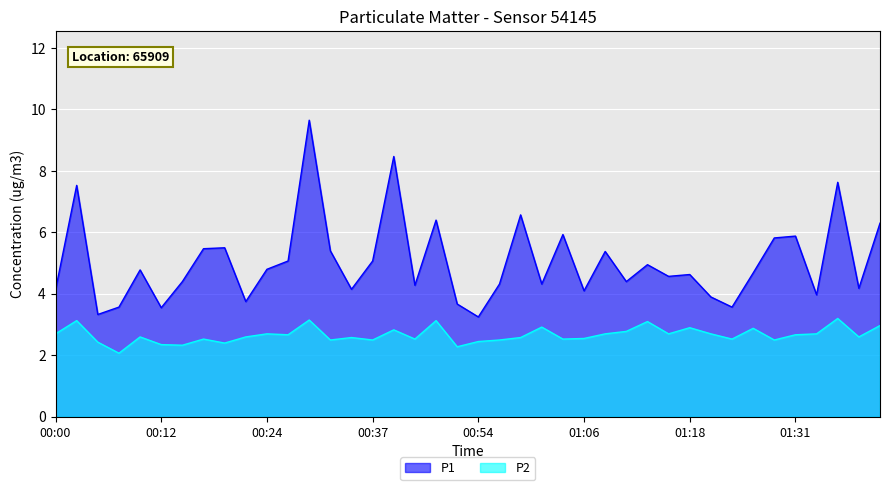

At how many categories does at least one series exceed 8?

2